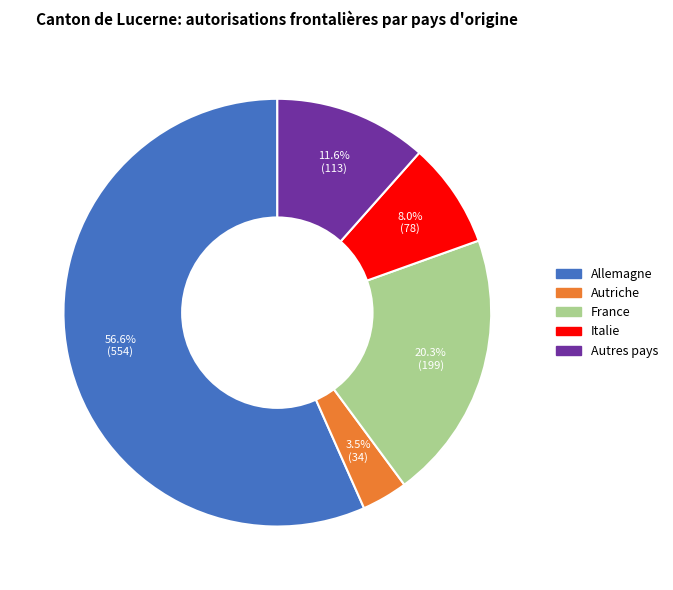

Rank the categories by value from lowest to highest.

Autriche, Italie, Autres pays, France, Allemagne